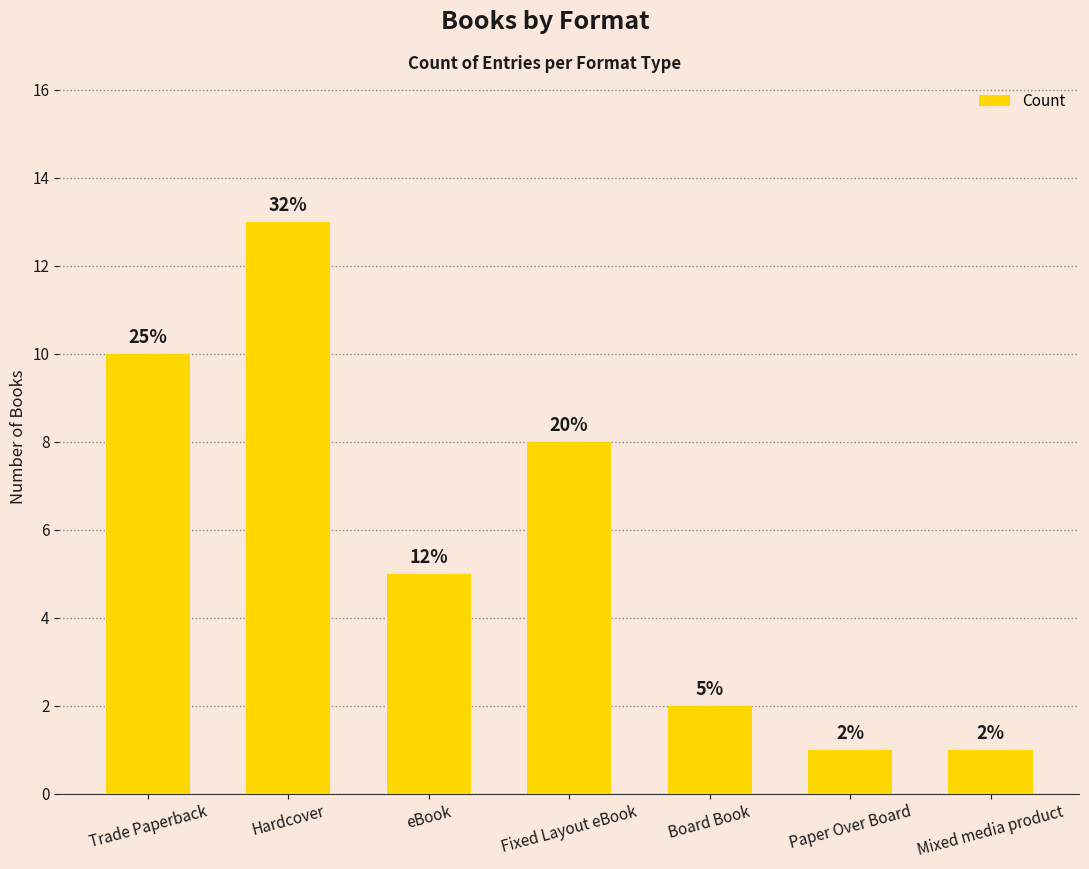

Are the bars horizontal?

No